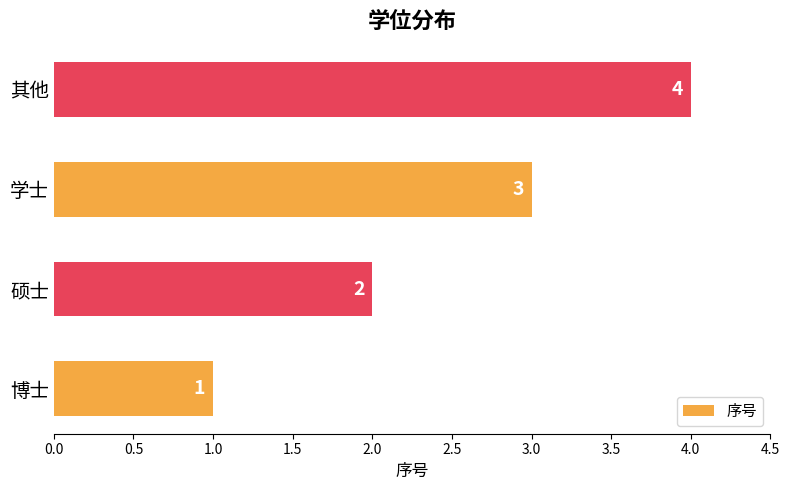

Count the values in the range 2 to 4.

3